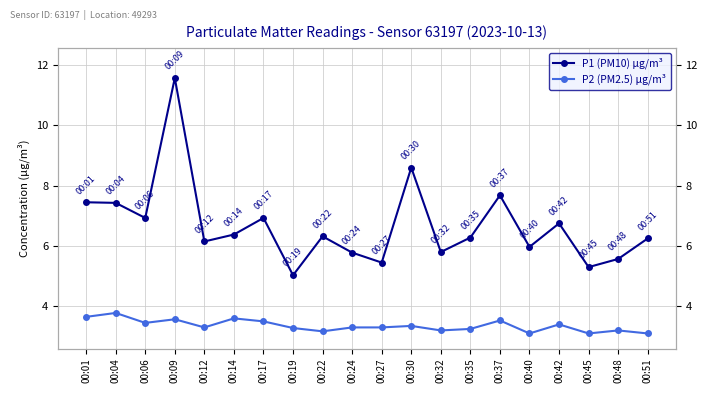

True or false: P2 (PM2.5) µg/m³ has more than 1 points higher than both neighbors.

True